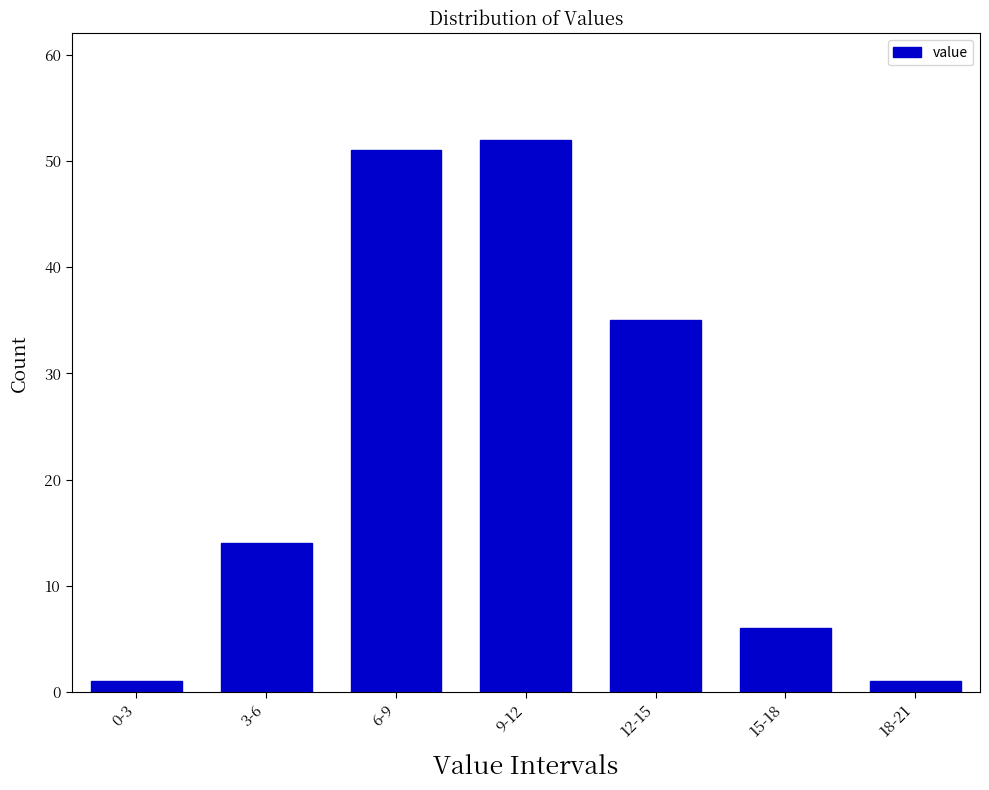

Reading right to left, transcribe all the data shown in this chart.

1	6	35	52	51	14	1